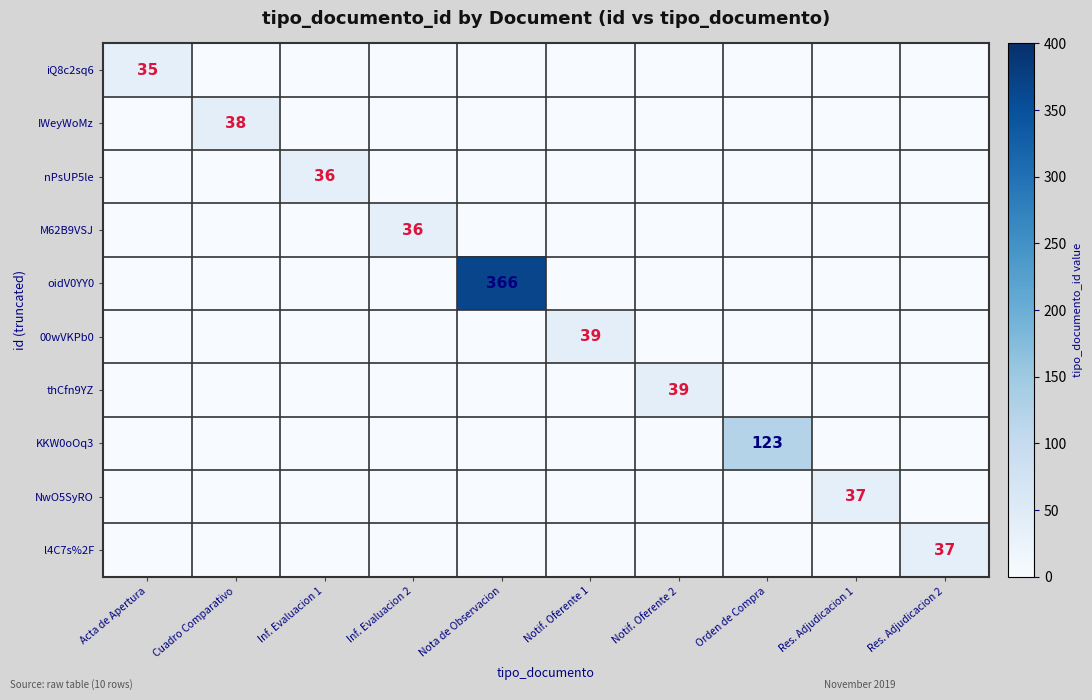

How many categories are shown in the chart?

10